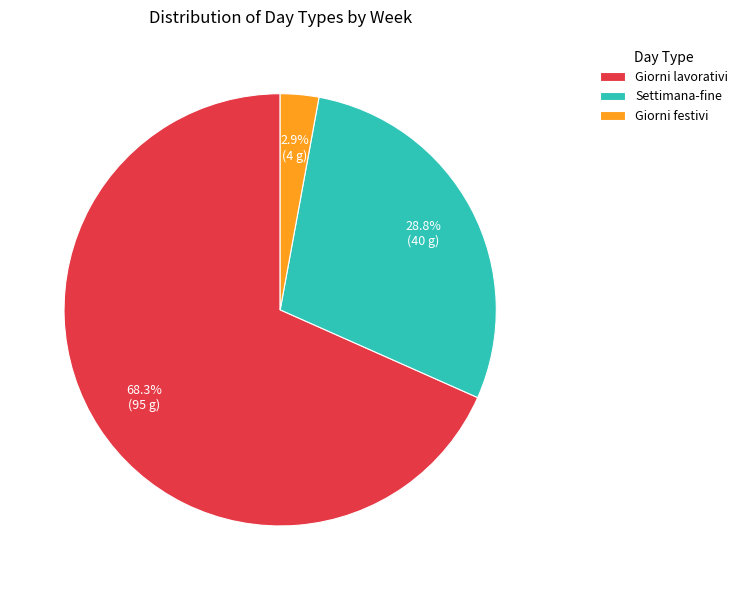

Does Giorni lavorativi represent more than half of the total?

Yes